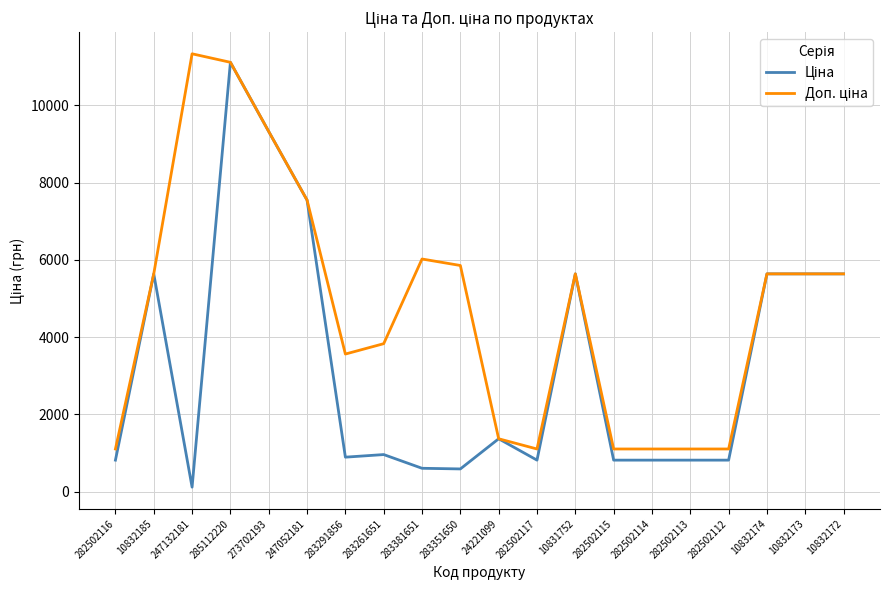

Does the chart display data point markers on the line(s)?

No